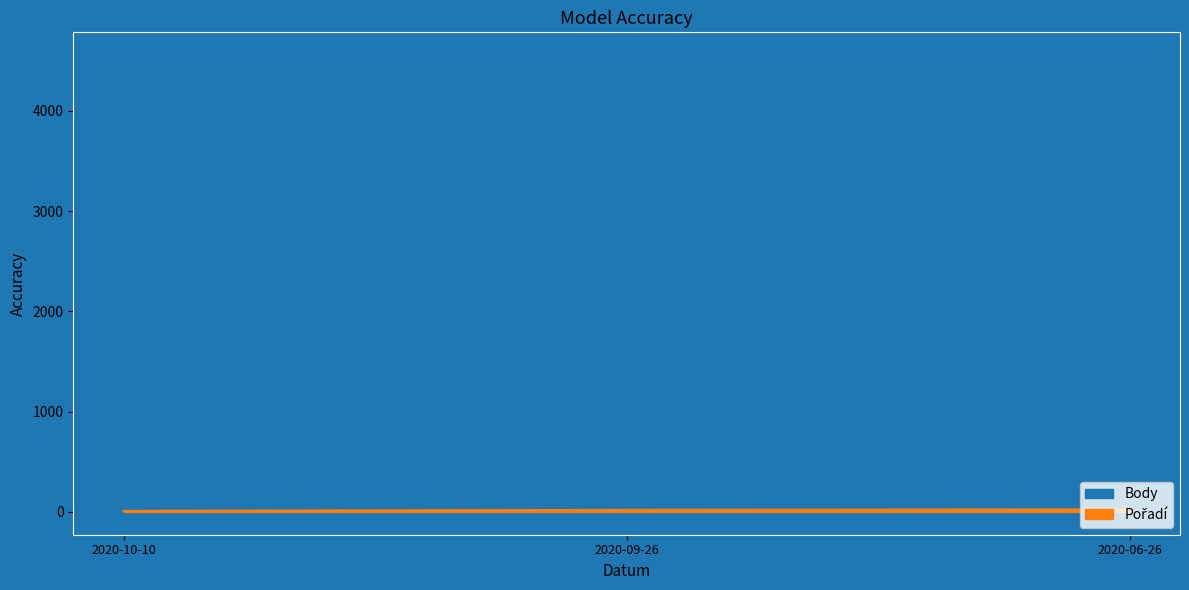

The value of Body at 2020-10-10 is 2840. True or false?

False